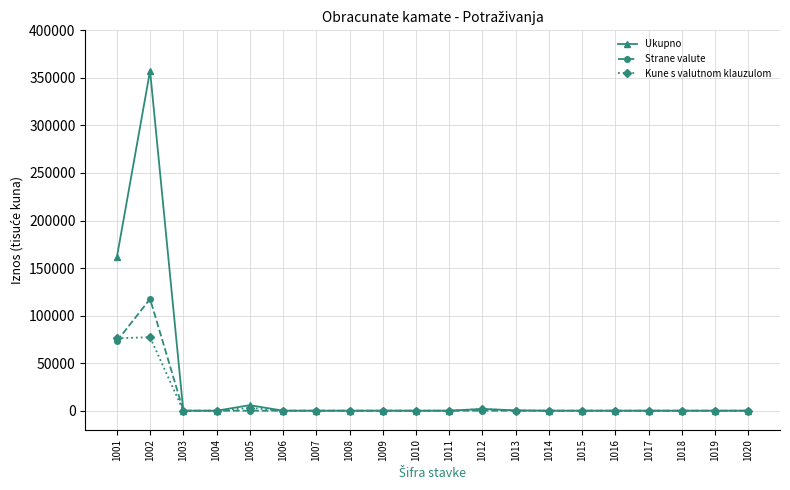

What is the greatest value displayed?

357505